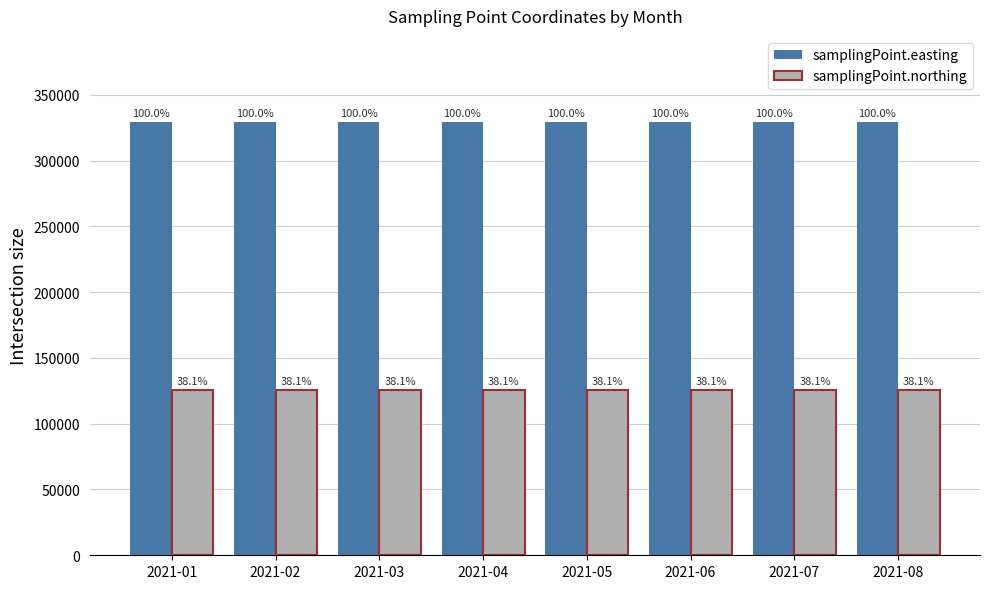

True or false: samplingPoint.easting has a value of 328931 at 2021-05.

True